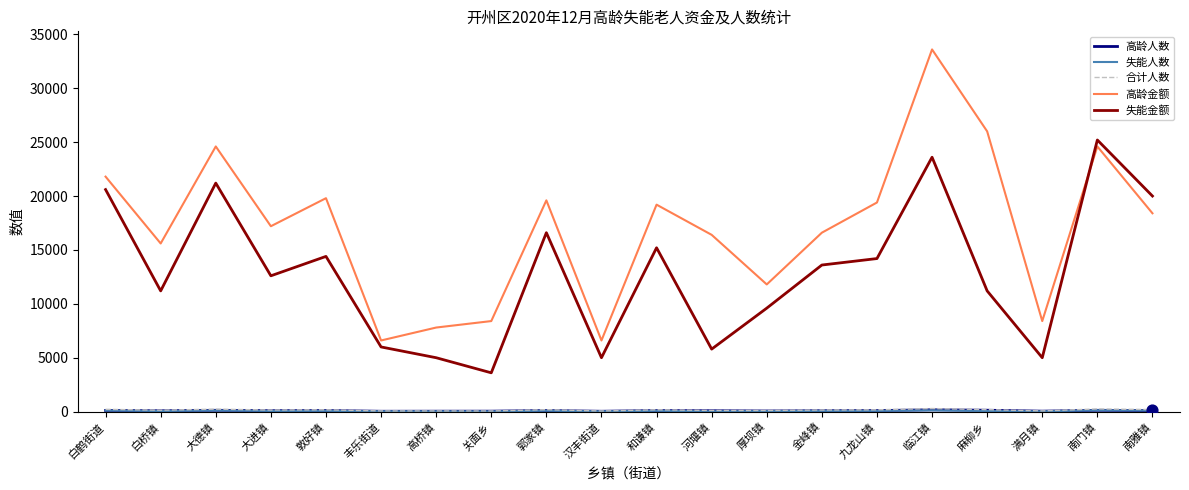

Which series changed the most between 大德镇 and 南门镇?

失能金额